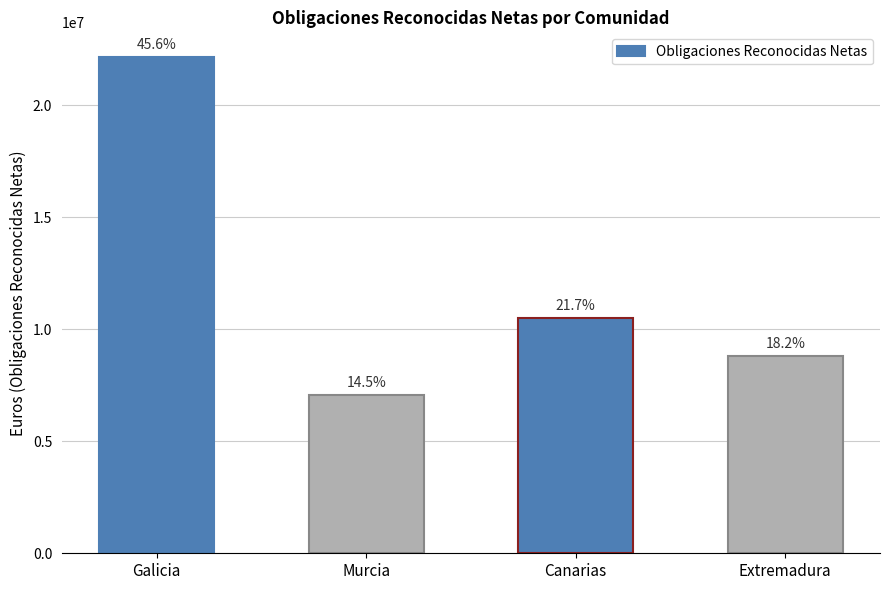

How many bars are there in total?

4